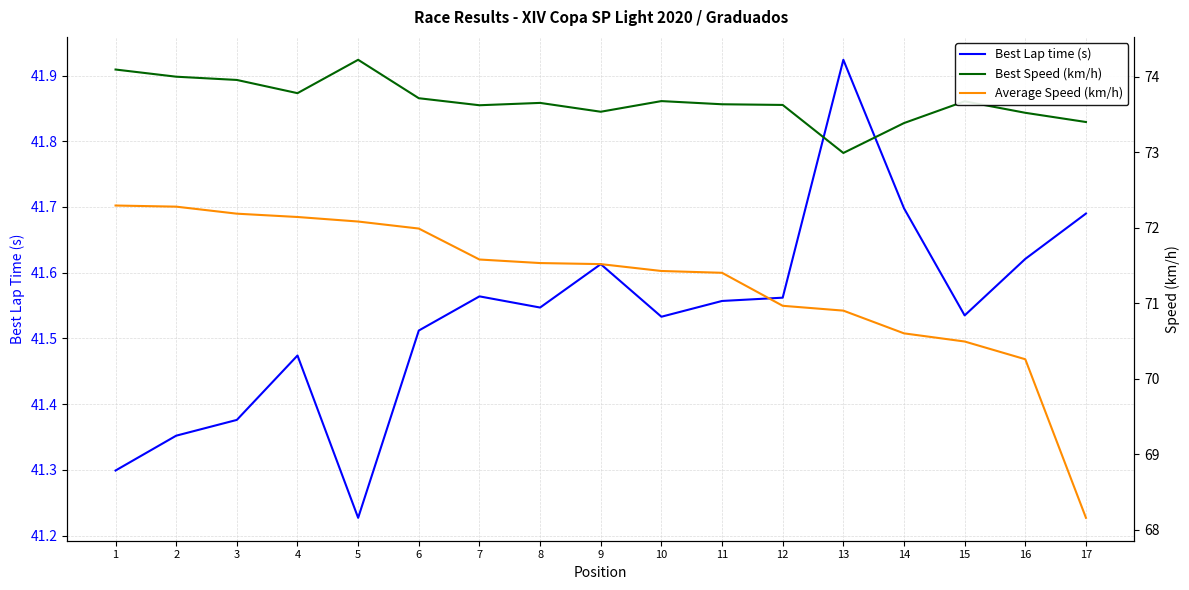

Which series changed the most between 4 and 16?

Average Speed (km/h)